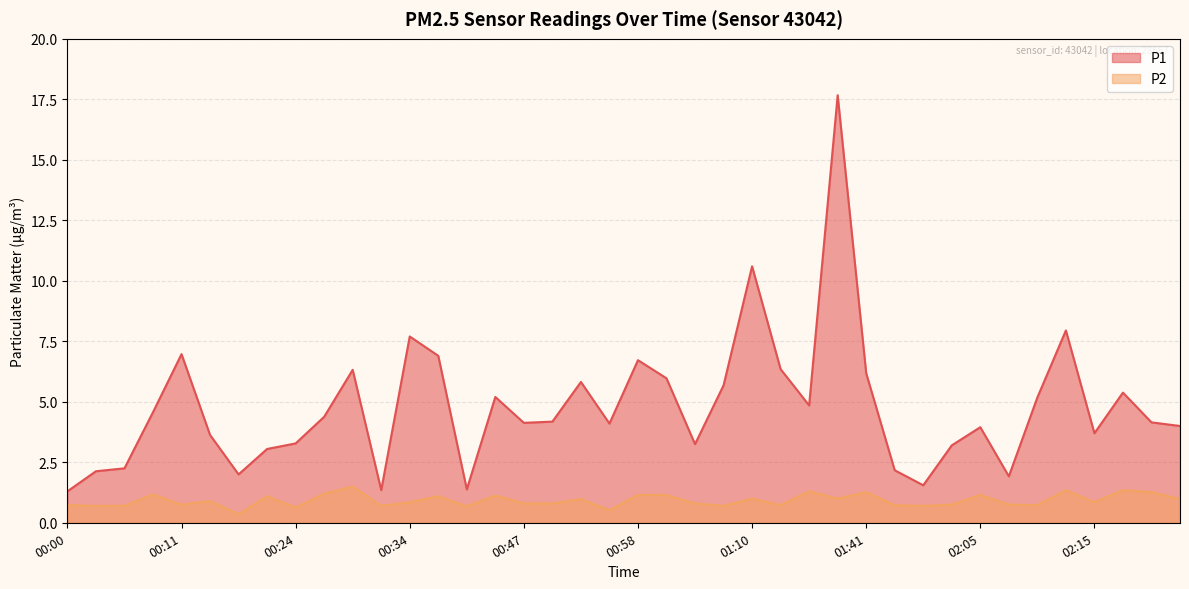

What is the difference between the highest and lowest values at 02:15?

2.9